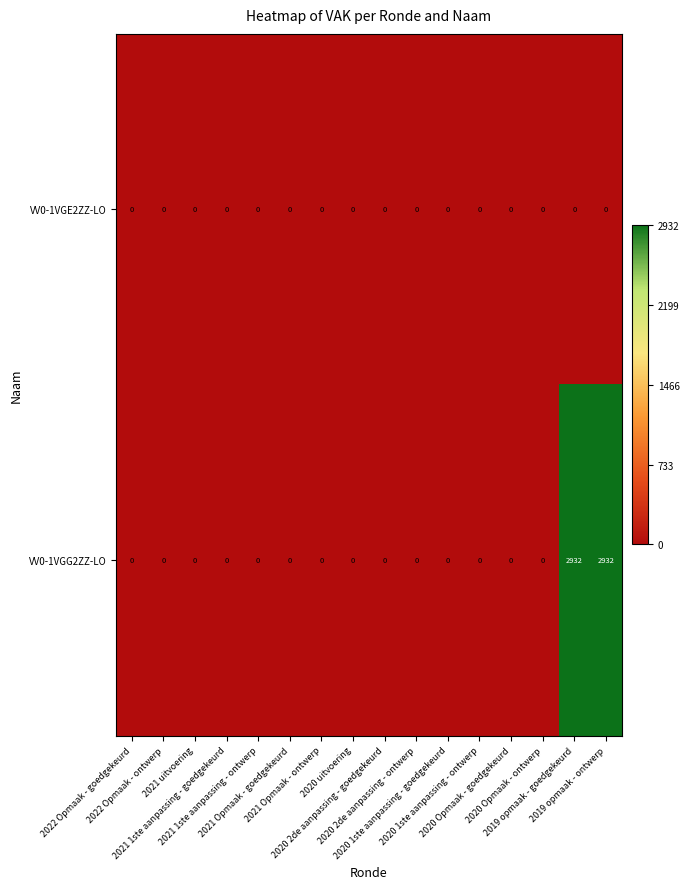

What is the greatest value displayed?

2932